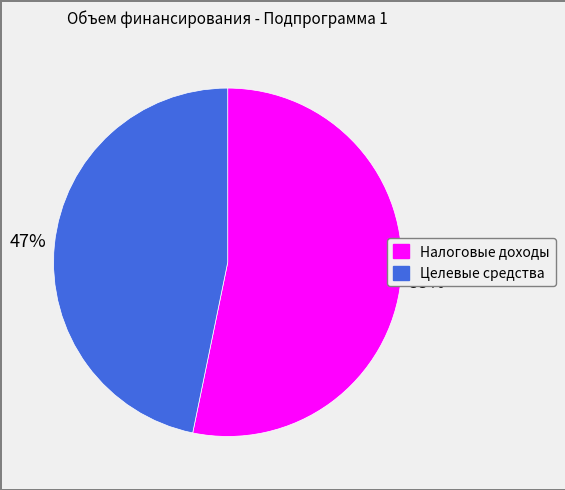

To the nearest percent, what portion does Налоговые доходы represent?

53%